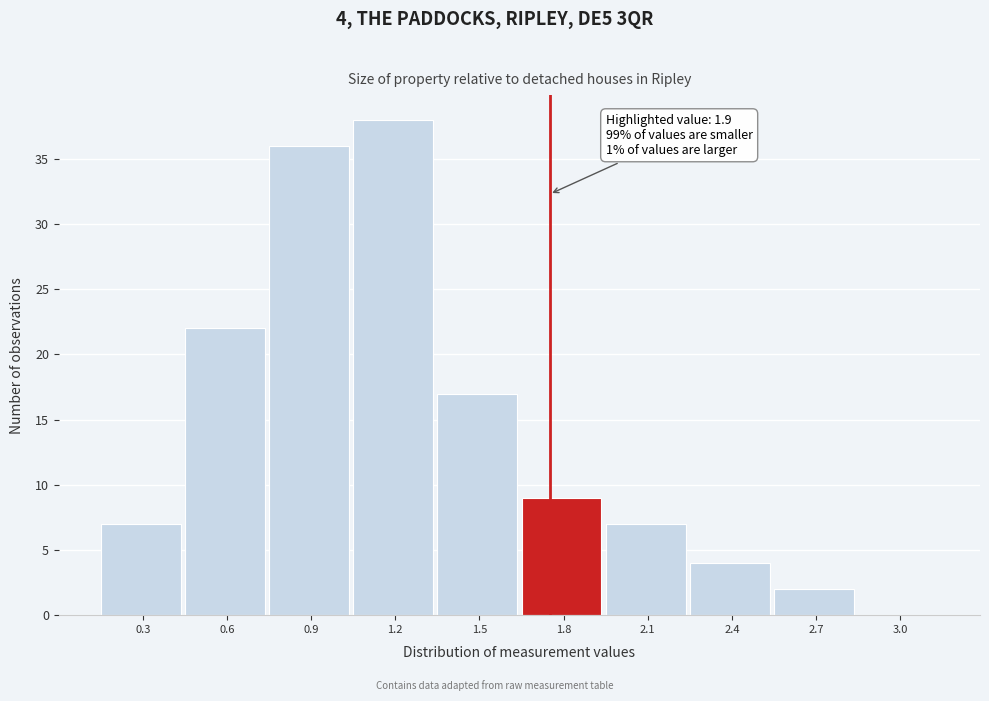

Reading left to right, what are all the values shown in this chart?

0.3=7	0.6=22	0.9=36	1.2=38	1.5=17	1.8=9	2.1=7	2.4=4	2.7=2	3.0=0